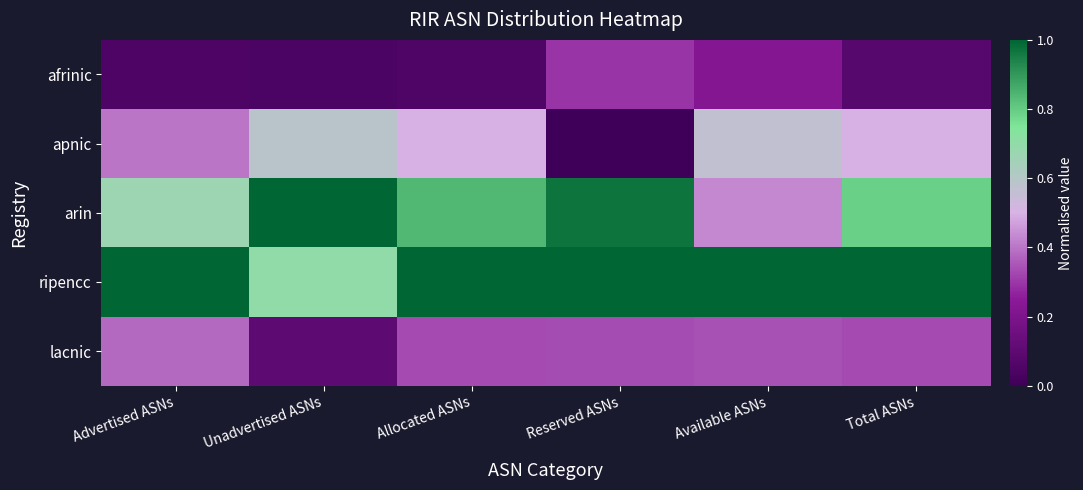

Reading left to right, extract all data points from this chart.

afrinic: Advertised ASNs=0.1	Unadvertised ASNs=0.0	Allocated ASNs=0.1	Reserved ASNs=0.3	Available ASNs=0.2	Total ASNs=0.1
apnic: Advertised ASNs=0.4	Unadvertised ASNs=0.6	Allocated ASNs=0.5	Reserved ASNs=0.0	Available ASNs=0.6	Total ASNs=0.5
arin: Advertised ASNs=0.7	Unadvertised ASNs=1.0	Allocated ASNs=0.8	Reserved ASNs=1.0	Available ASNs=0.4	Total ASNs=0.8
ripencc: Advertised ASNs=1.0	Unadvertised ASNs=0.7	Allocated ASNs=1.0	Reserved ASNs=1.0	Available ASNs=1.0	Total ASNs=1.0
lacnic: Advertised ASNs=0.4	Unadvertised ASNs=0.1	Allocated ASNs=0.3	Reserved ASNs=0.3	Available ASNs=0.3	Total ASNs=0.3